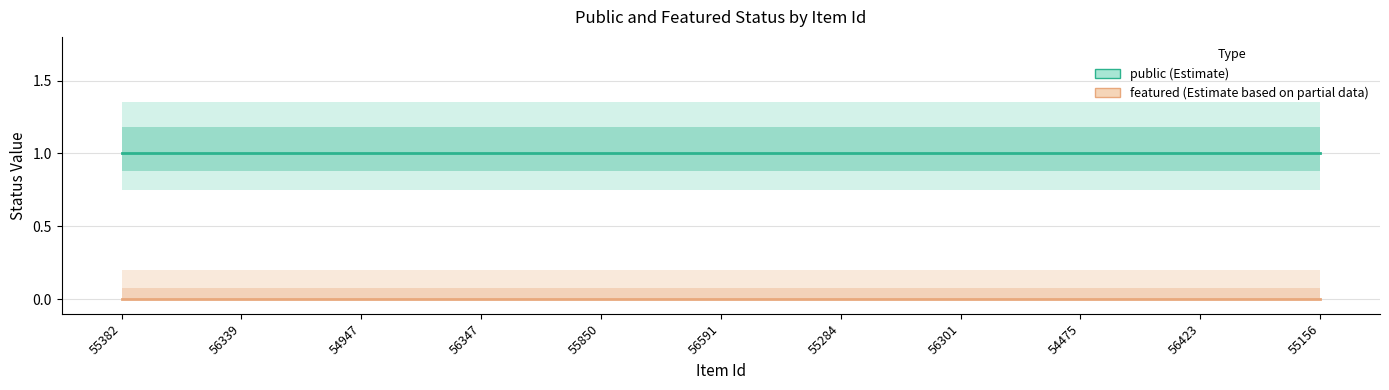

What is the highest value of the public series?

1